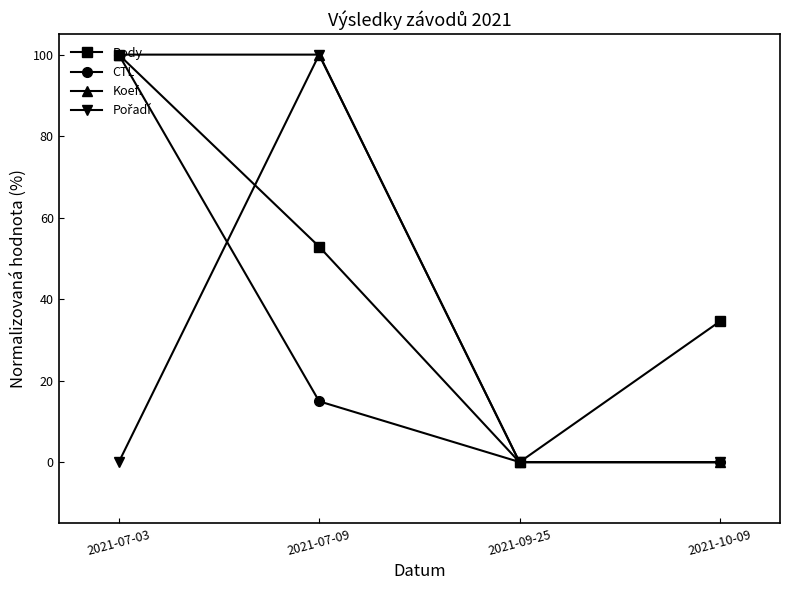

Is the value of Koef. at 2021-09-25 greater than the value of CTL at 2021-07-09?

No